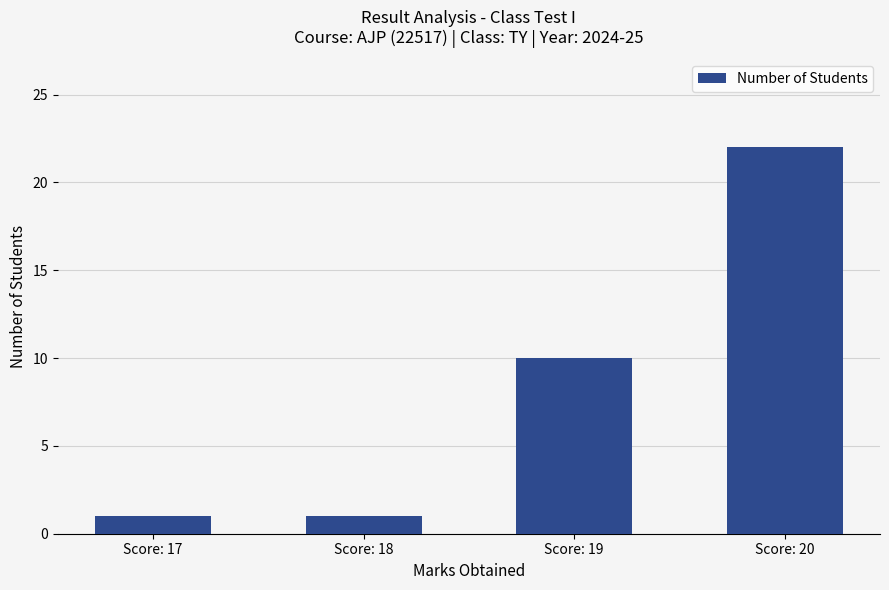

What is the sum of the values at Score: 17 and Score: 19?

11